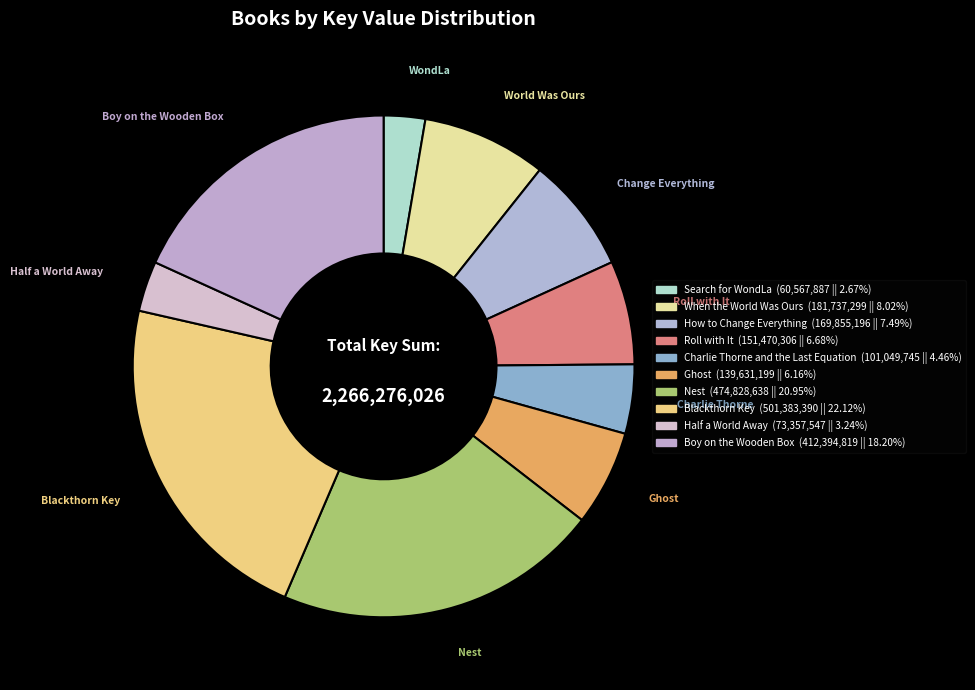

Count the number of slices in the pie.

10